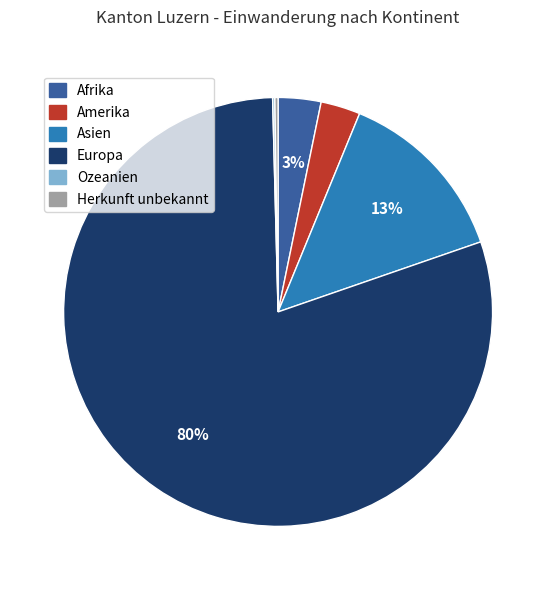

To the nearest percent, what is the average slice percentage?

17%